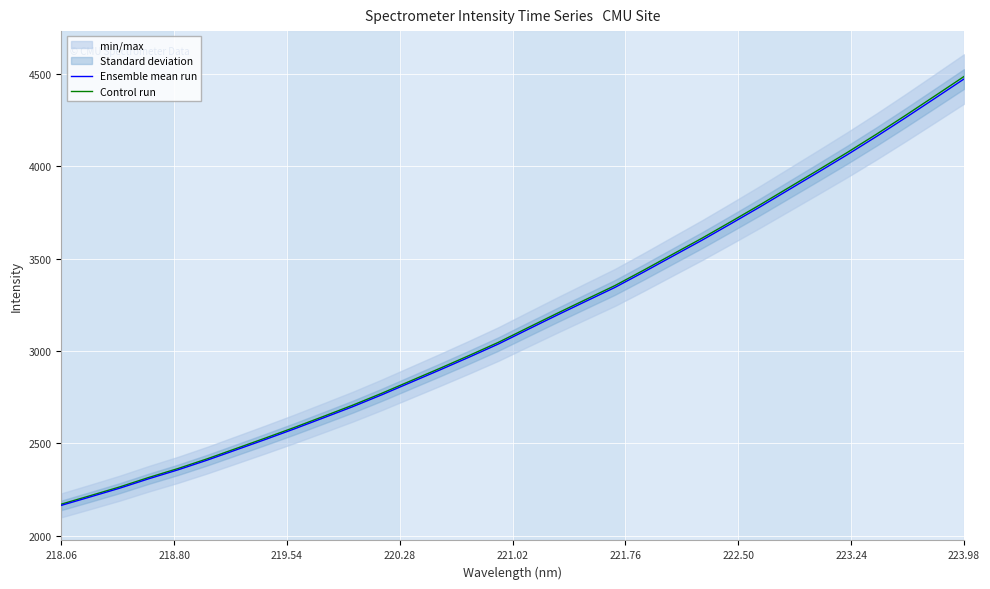

At which label does Ensemble mean run reach its peak?

223.98